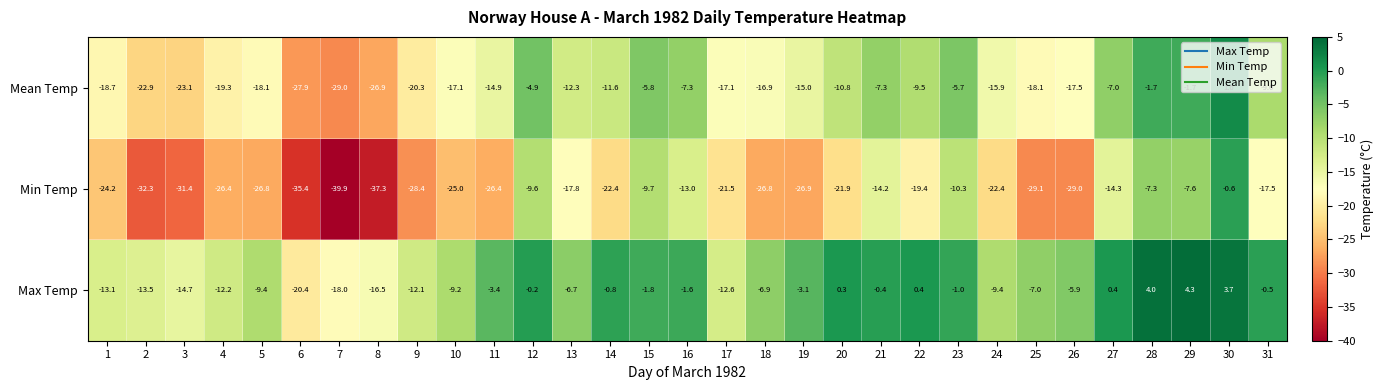

What is the difference between the maximum and minimum values in the Min Temp series?

39.3